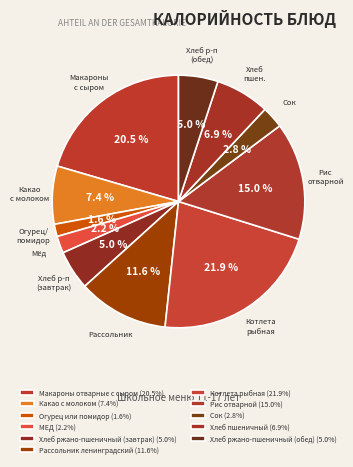

Count the number of slices in the pie.

11